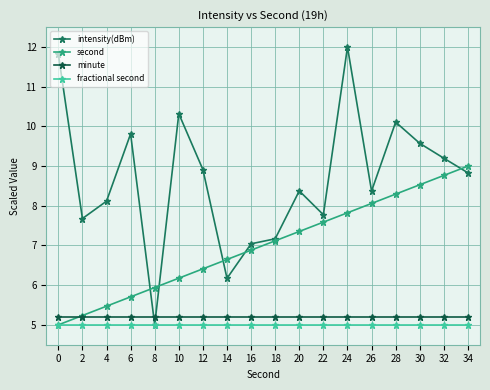

Is this an area chart (filled region under the line)?

No